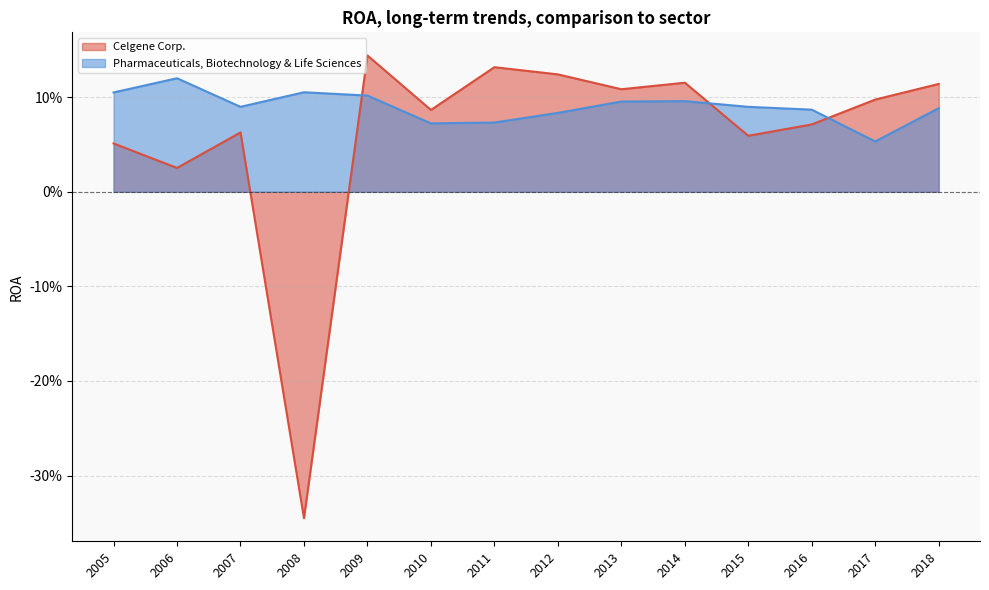

How many times do Celgene Corp. and Pharmaceuticals, Biotechnology & Life Sciences cross each other?

3